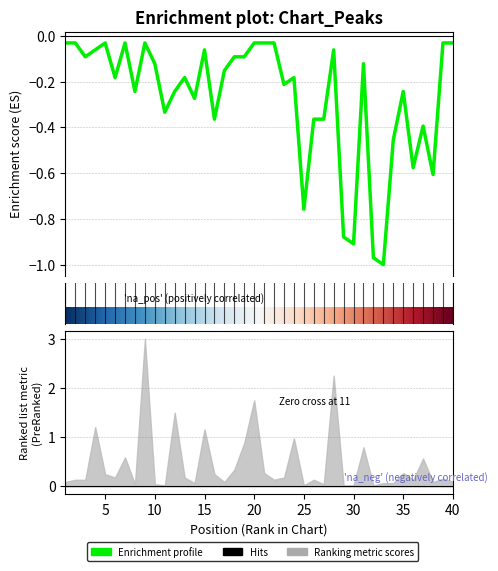

What is the value of the 33rd point from the left?

-1.0